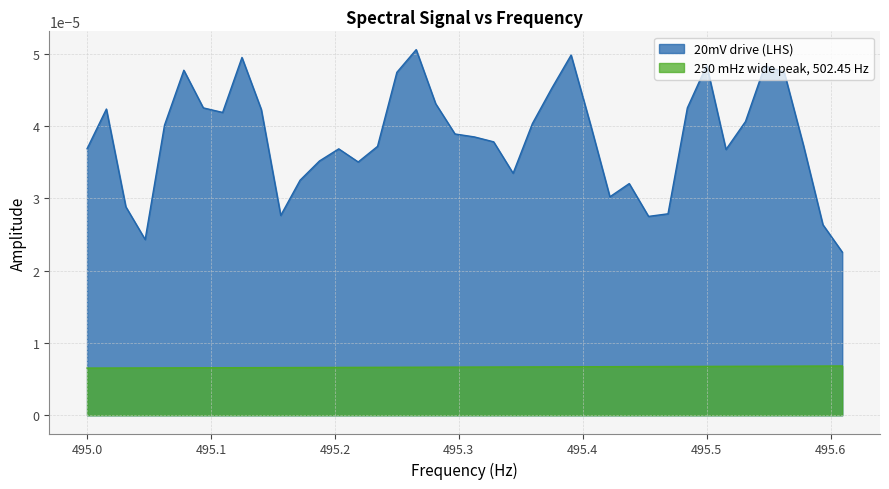

List the series in order of their overall mean, highest first.

20mV drive (LHS), 250 mHz wide peak, 502.45 Hz